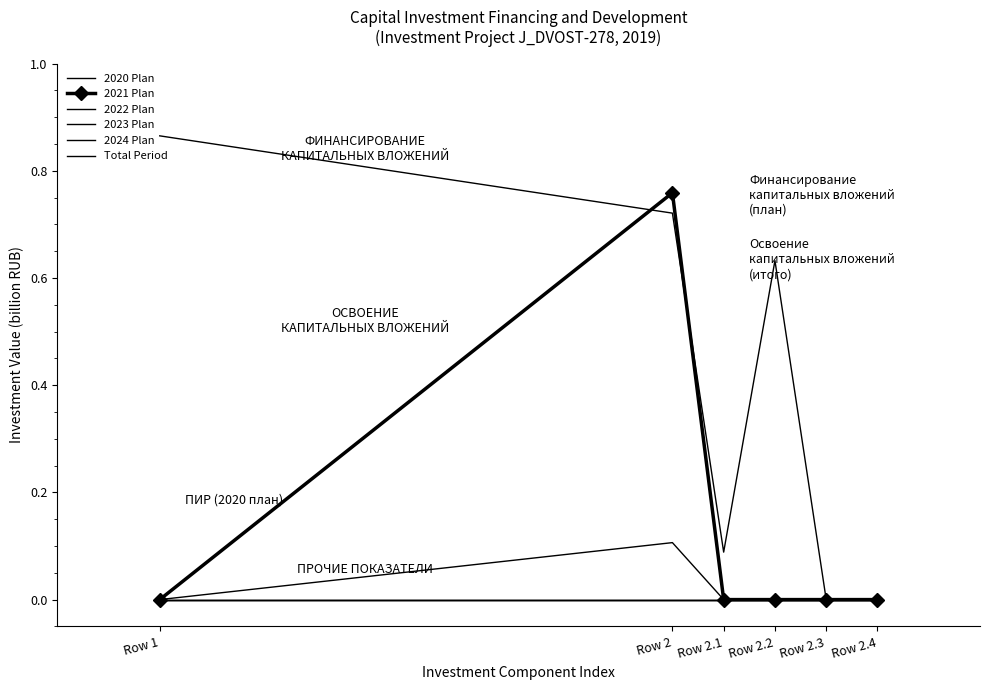

At how many categories does at least one series exceed 0?

4